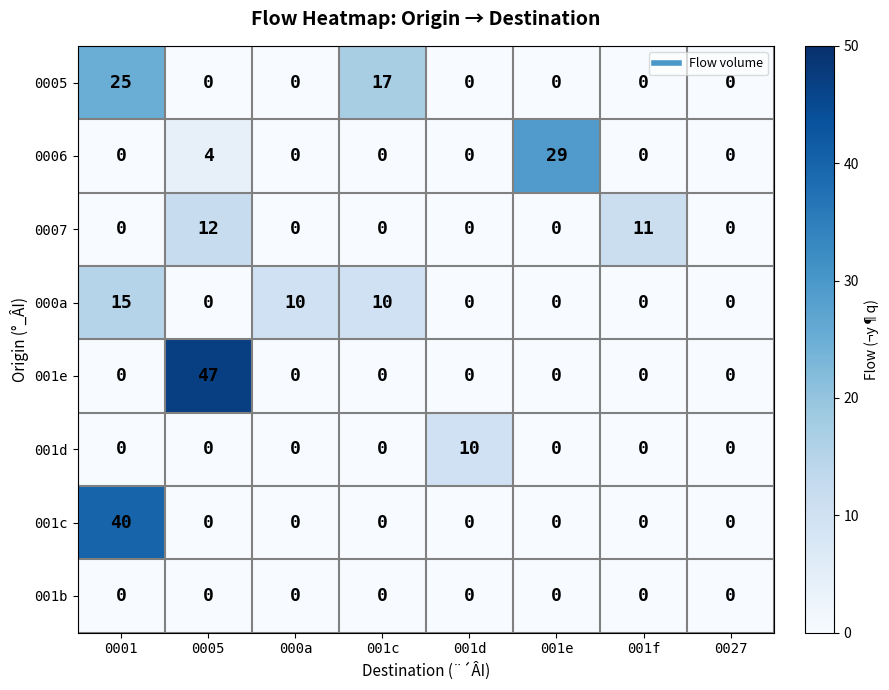

Which series changed the most between 000a and 001f?

0007